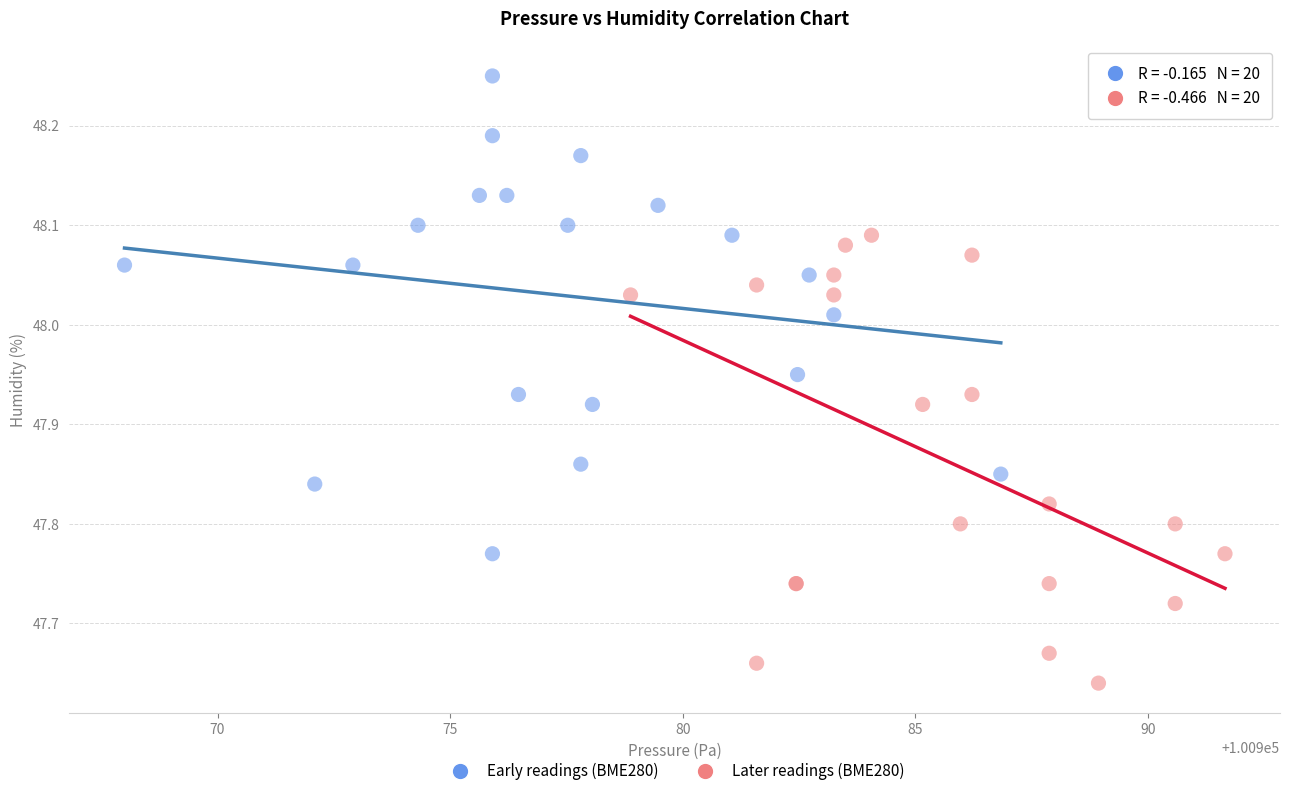

Which series reaches the maximum Y coordinate?

Early readings (BME280)